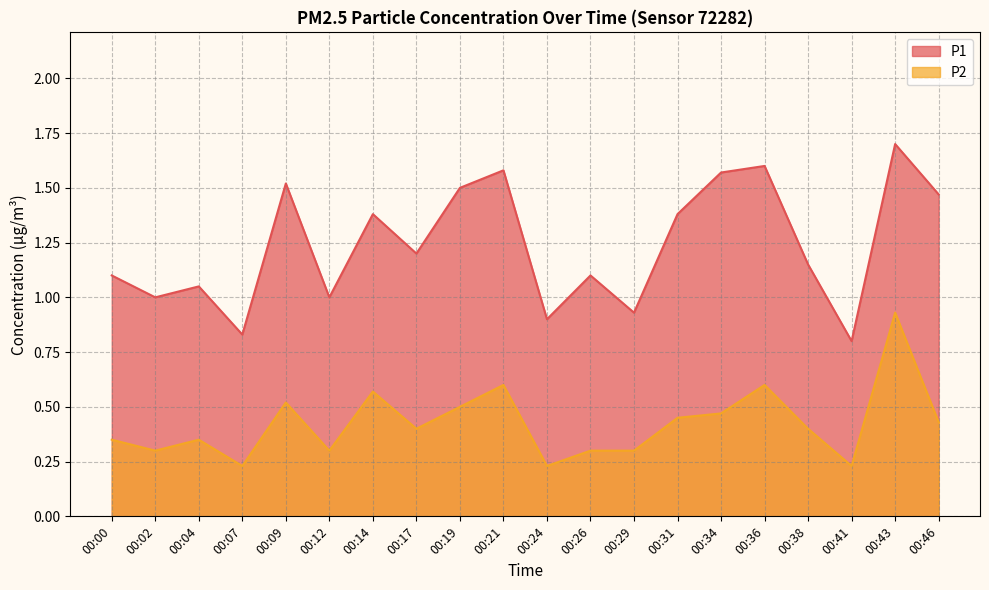

What is the value of the P1 point at the 5th from the left?

1.5